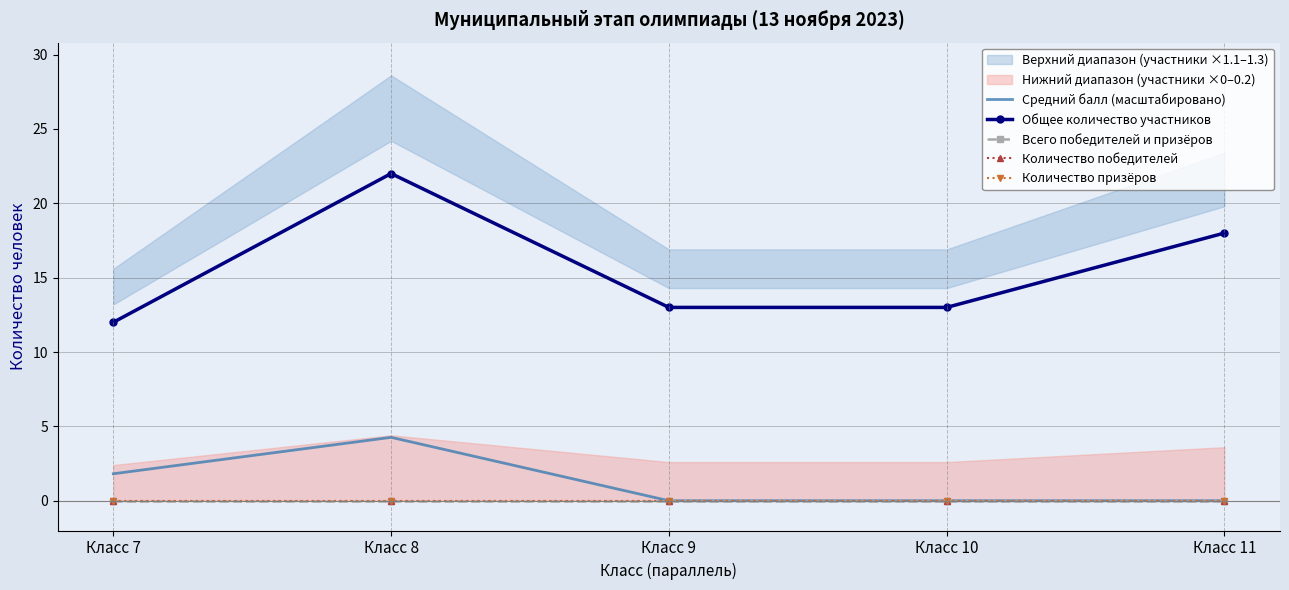

True or false: Количество победителей and Количество призёров intersect in this chart.

False